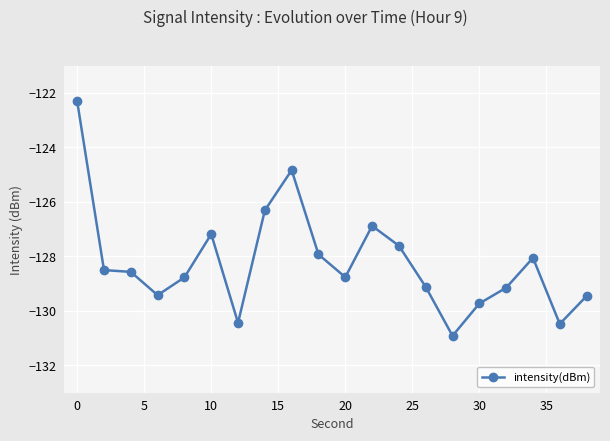

What is the smallest value displayed?

-130.9